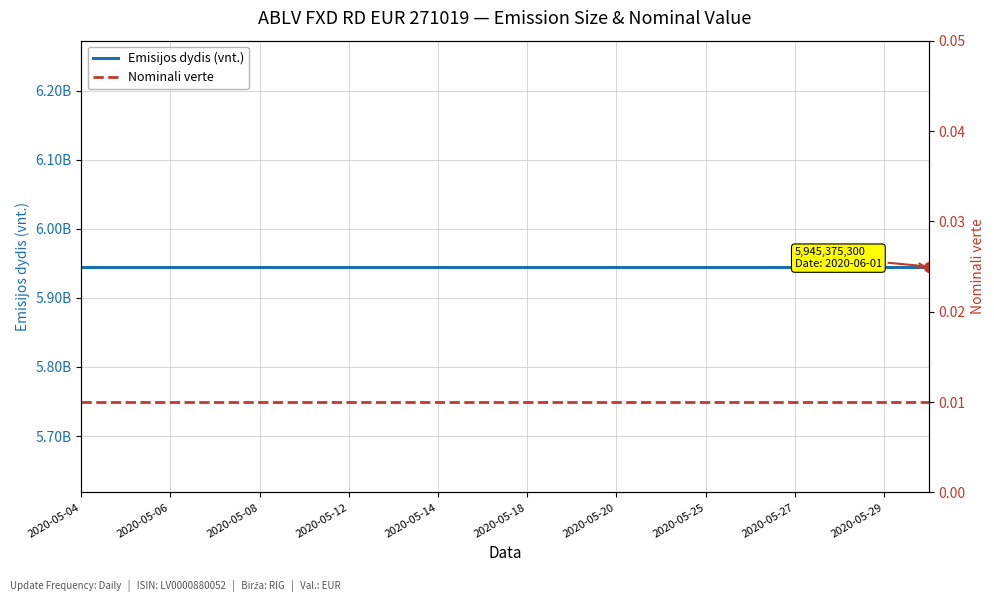

List the series in order of their overall mean, highest first.

Emisijos dydis (vnt.), Nominali verte